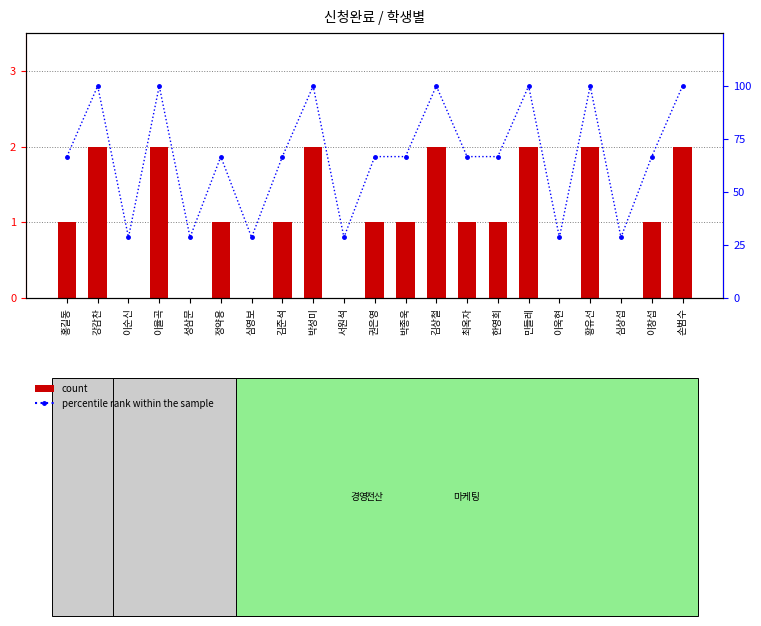

Is the value of count at 민들레 greater than the value of percentile rank within the sample at 황유선?

No